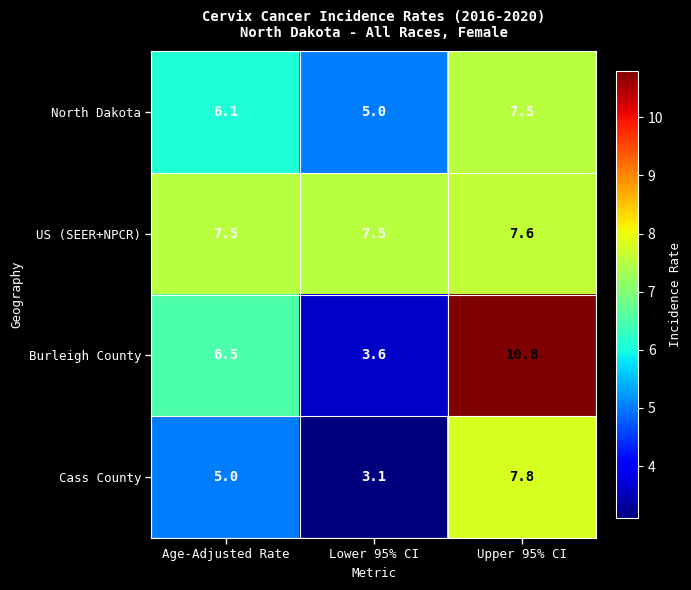

Rank the series at Upper 95% CI from lowest to highest value.

North Dakota, US (SEER+NPCR), Cass County, Burleigh County